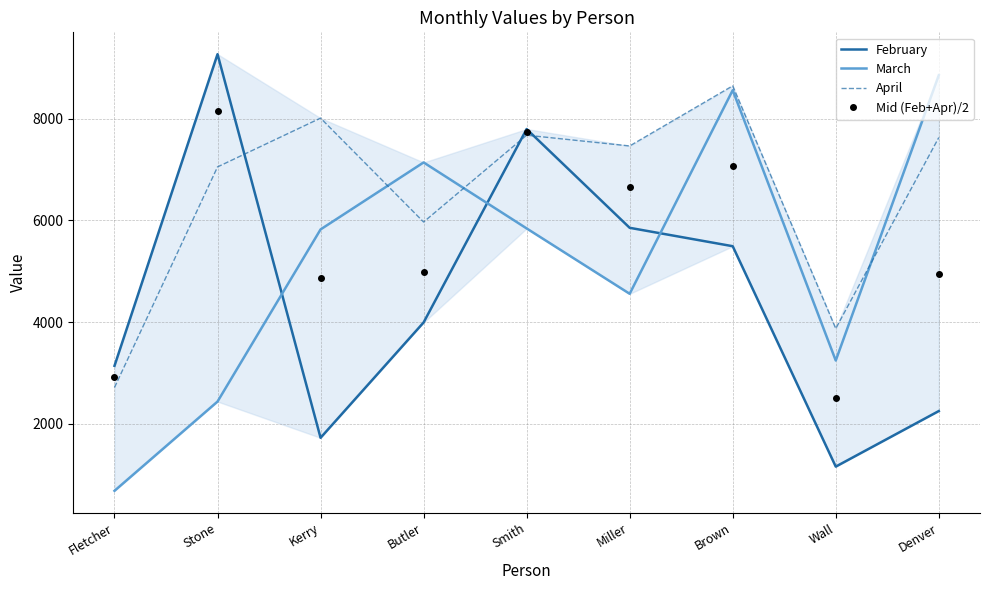

Which series has the largest range (max minus min)?

March